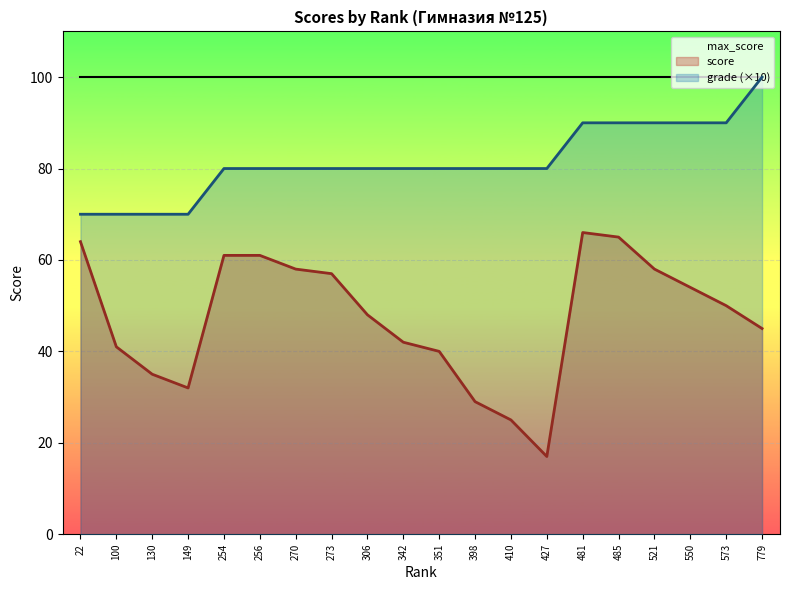

True or false: grade has a value of 114 at 270.

False